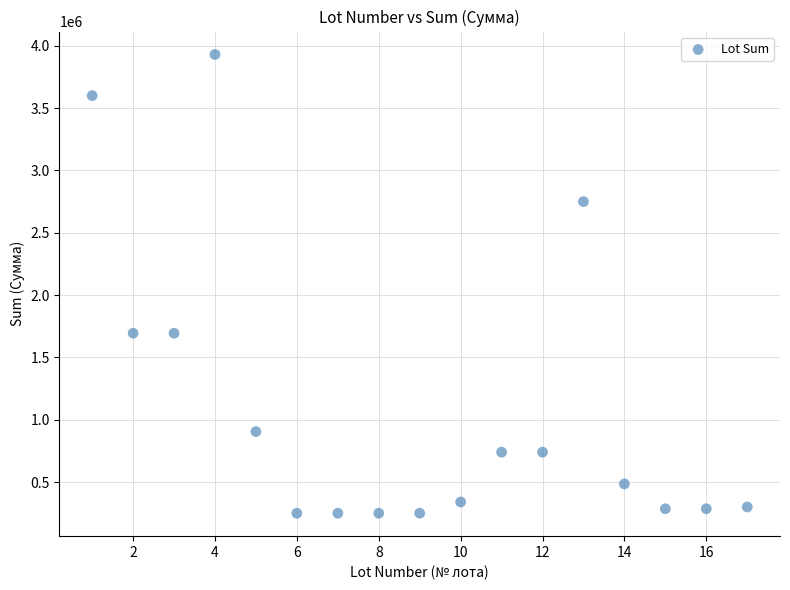

What is the range of X values (max minus min)?

16